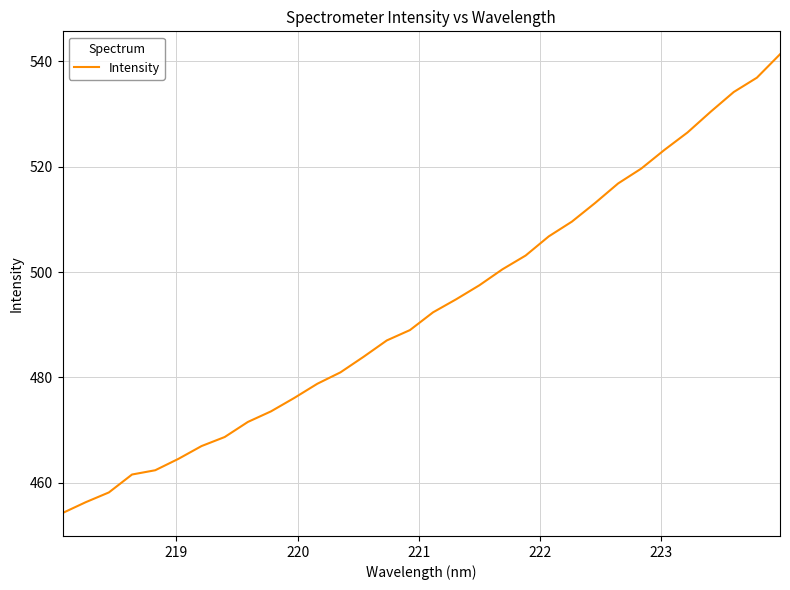

What is the difference between the maximum and minimum values?

87.1